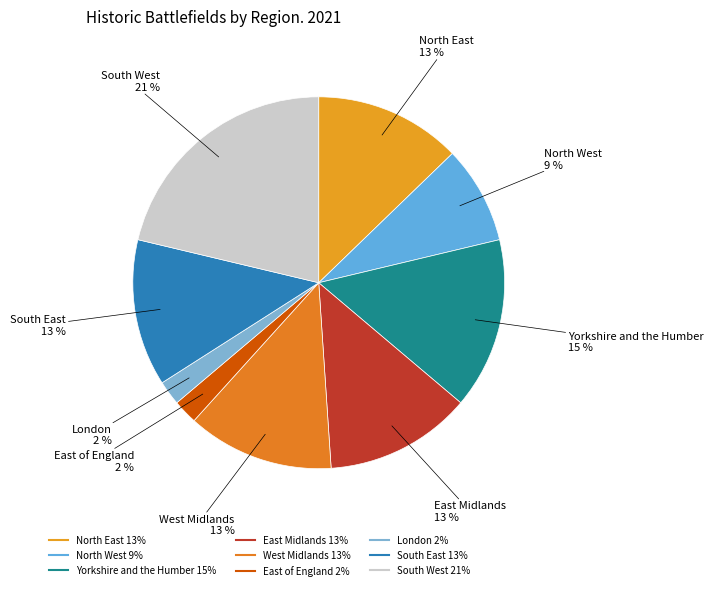

Is it true that East Midlands is 13% of the pie?

True